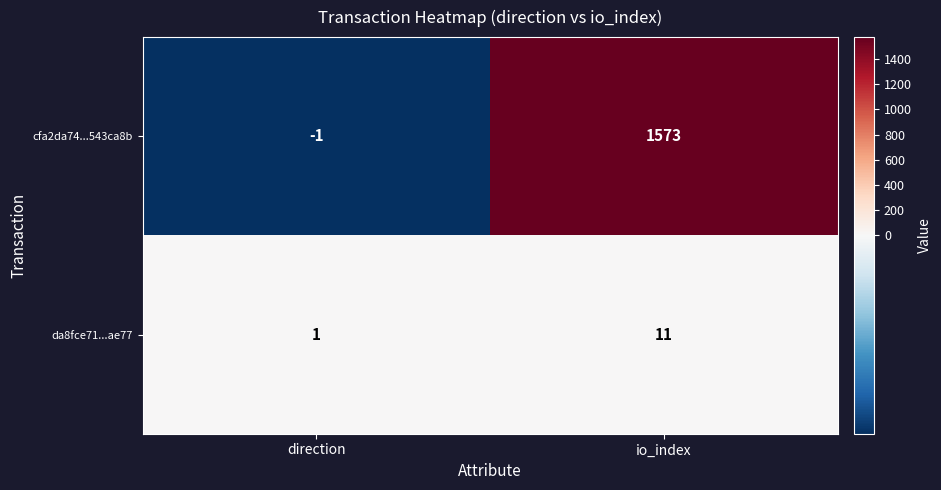

How many series are shown in this chart?

2